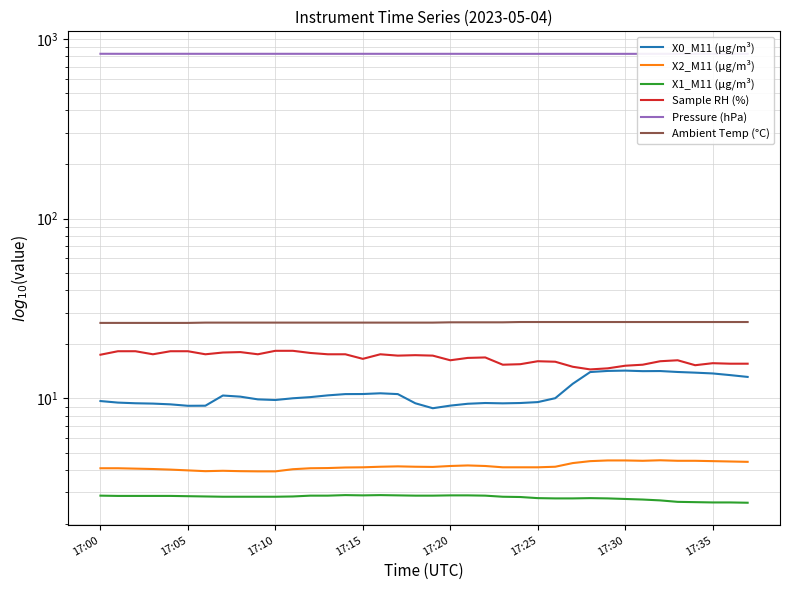

Where is Pressure (hPa) nearest to the value 824?

23